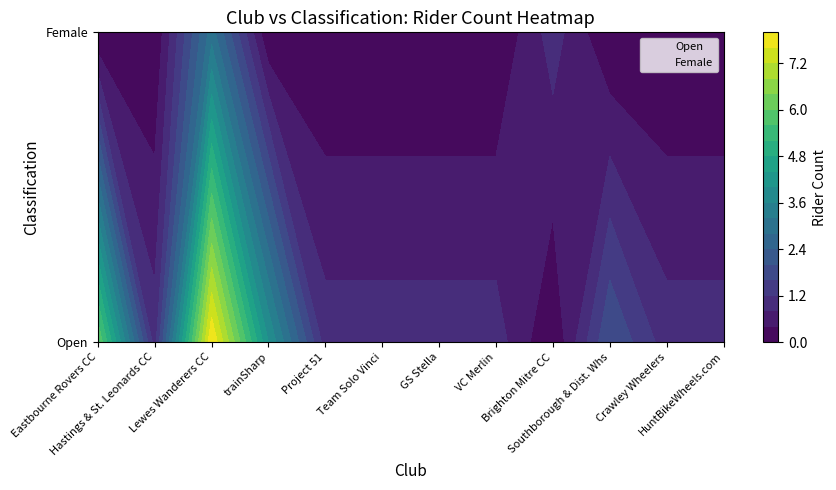

What is the total value across all series at Lewes Wanderers CC?

1